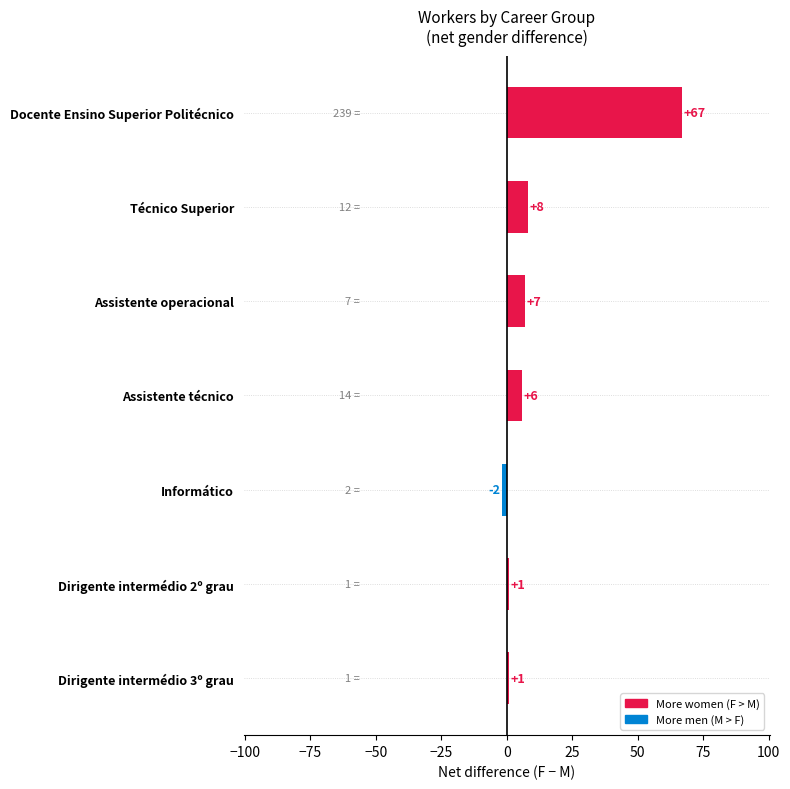

What is the smallest value displayed?

-2